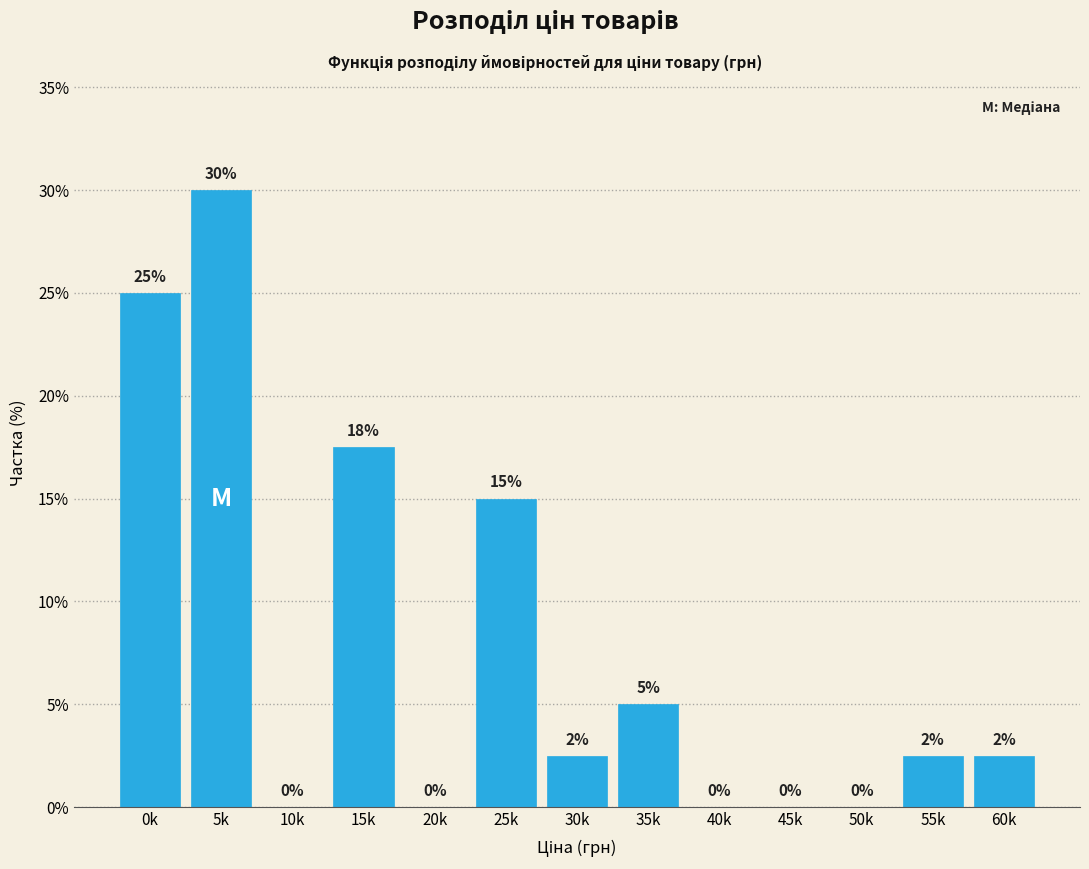

What is the greatest value displayed?

30.0